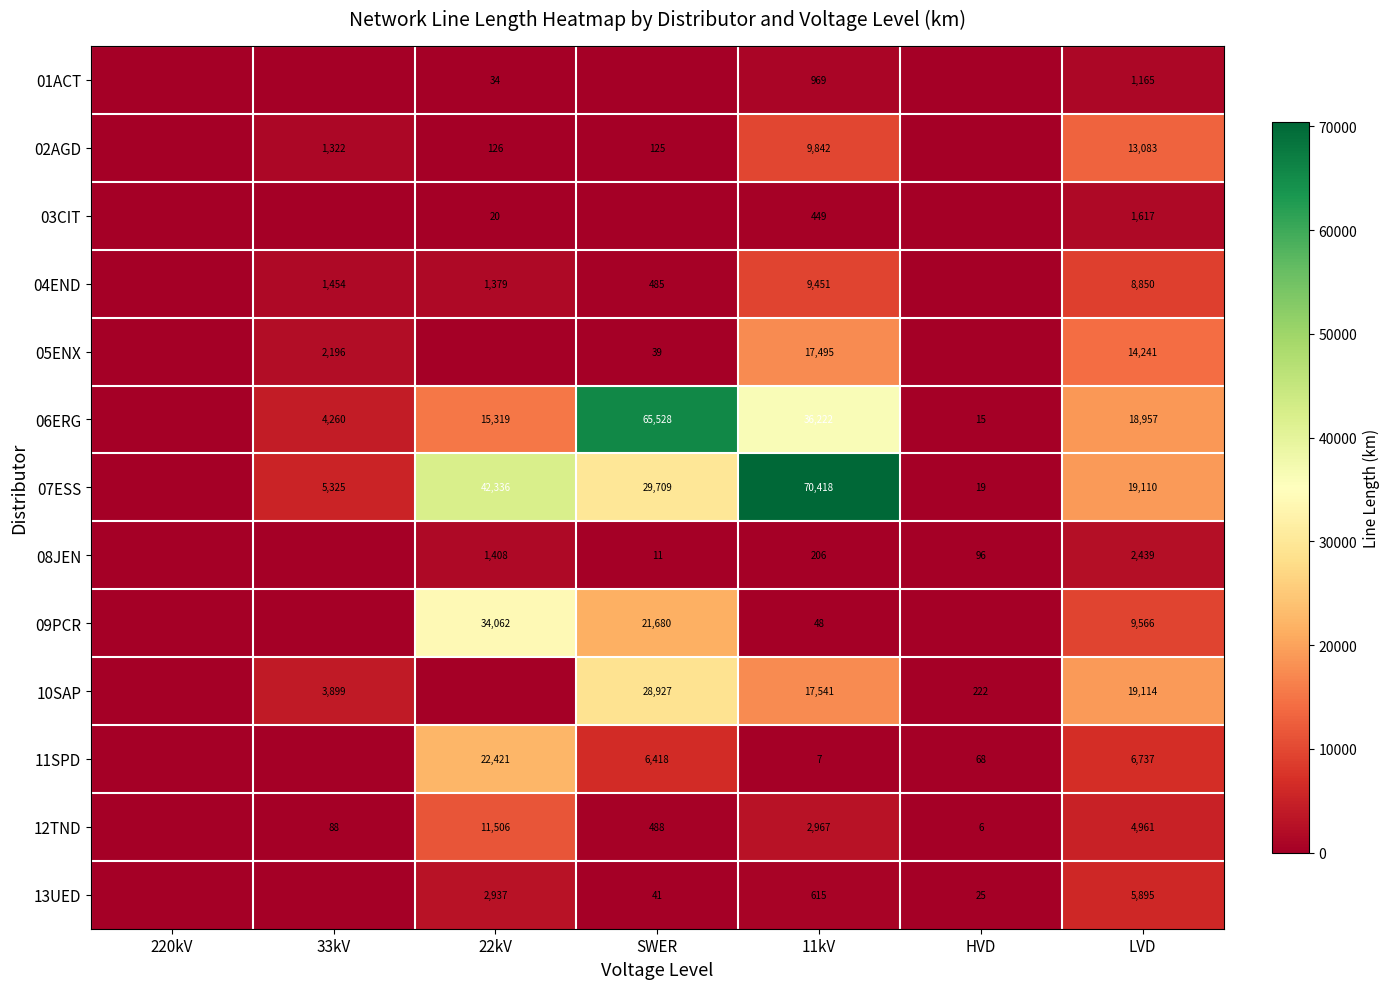

What is the total value across all series at LVD?

125735